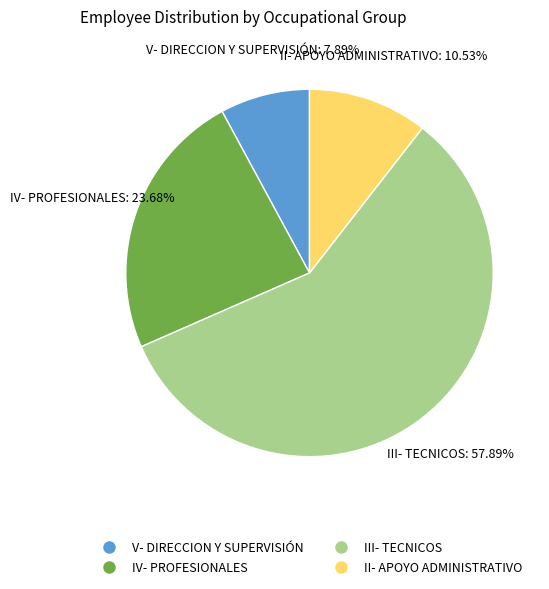

To the nearest percent, what is the average slice percentage?

25%